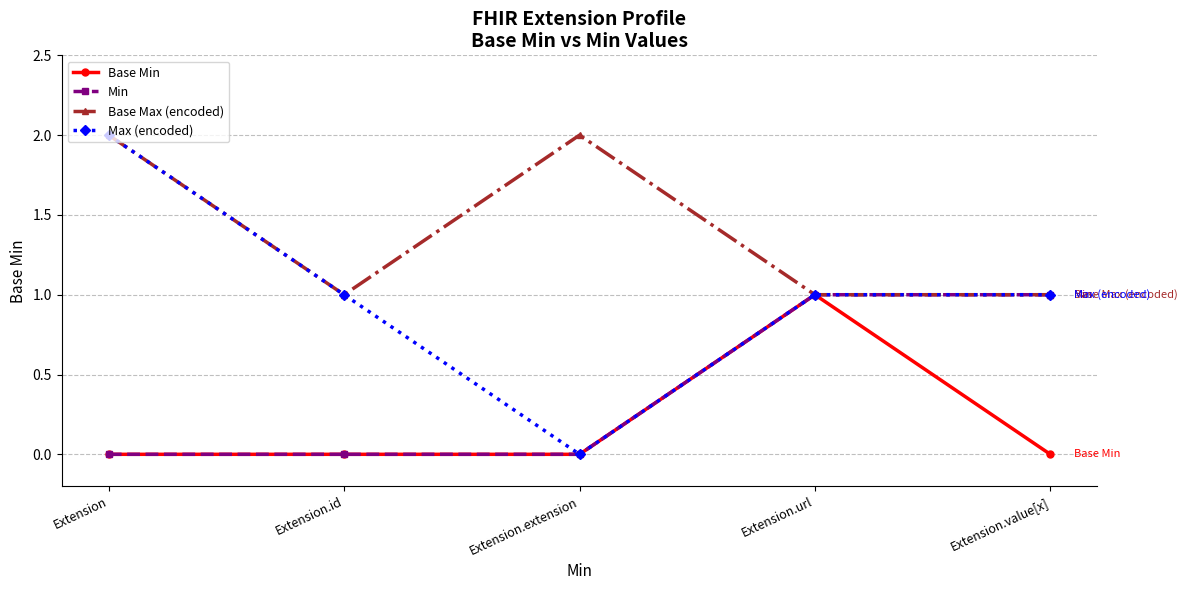

How many lines are shown in the chart?

4